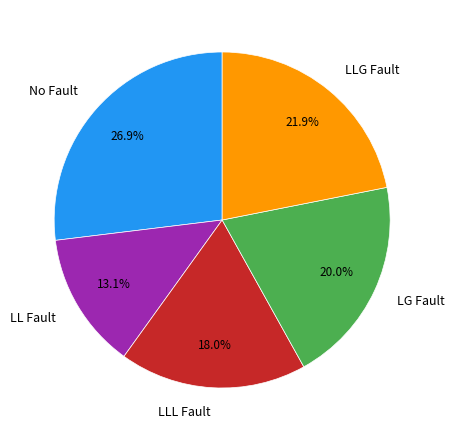

Which slice is the largest?

No Fault